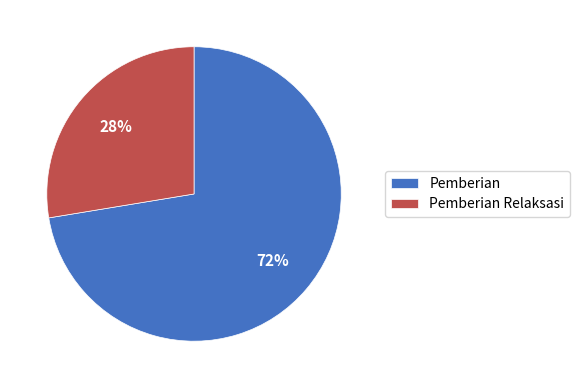

Rank the categories by value from highest to lowest.

Pemberian, Pemberian Relaksasi